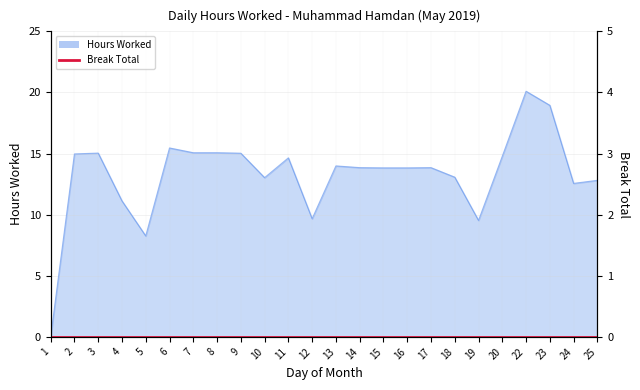

How many lines are shown in the chart?

1